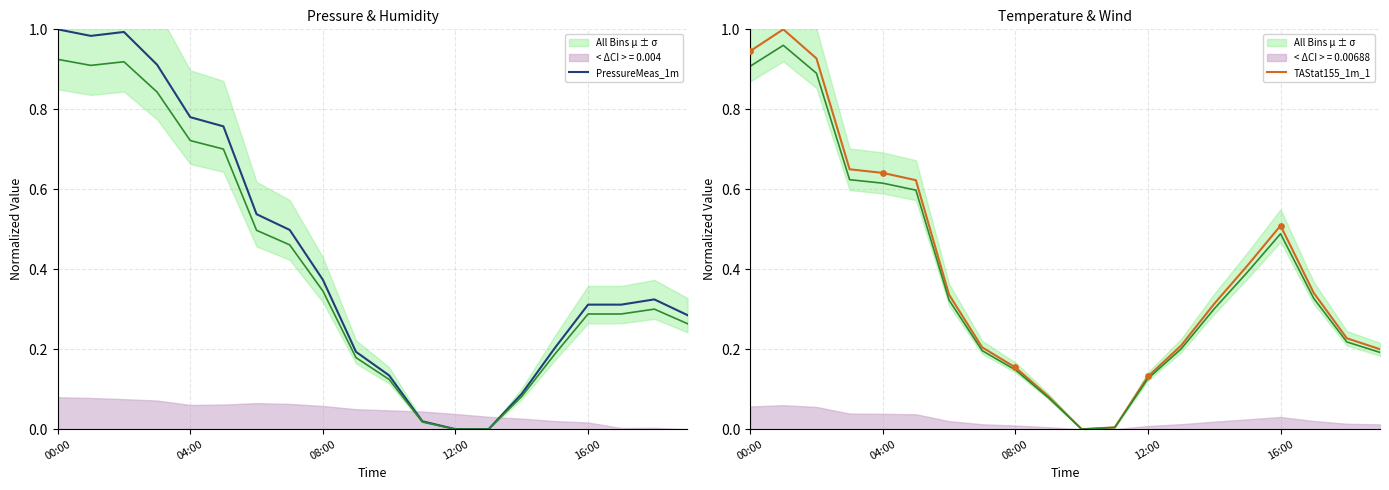

At how many categories does at least one series exceed 0?

20